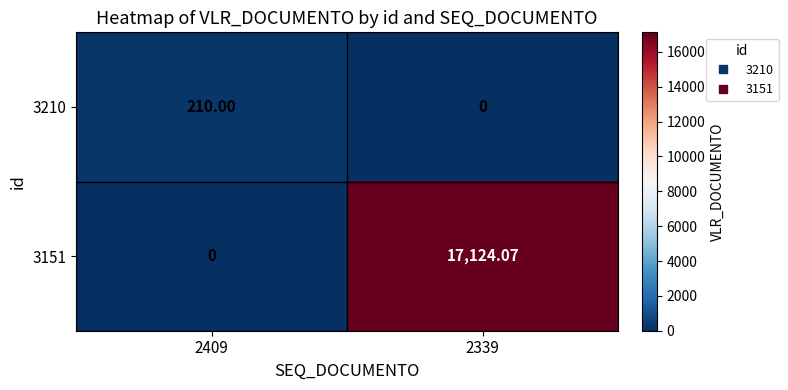

Is the value of 3151 at 2339 greater than the value of 3210 at 2409?

Yes